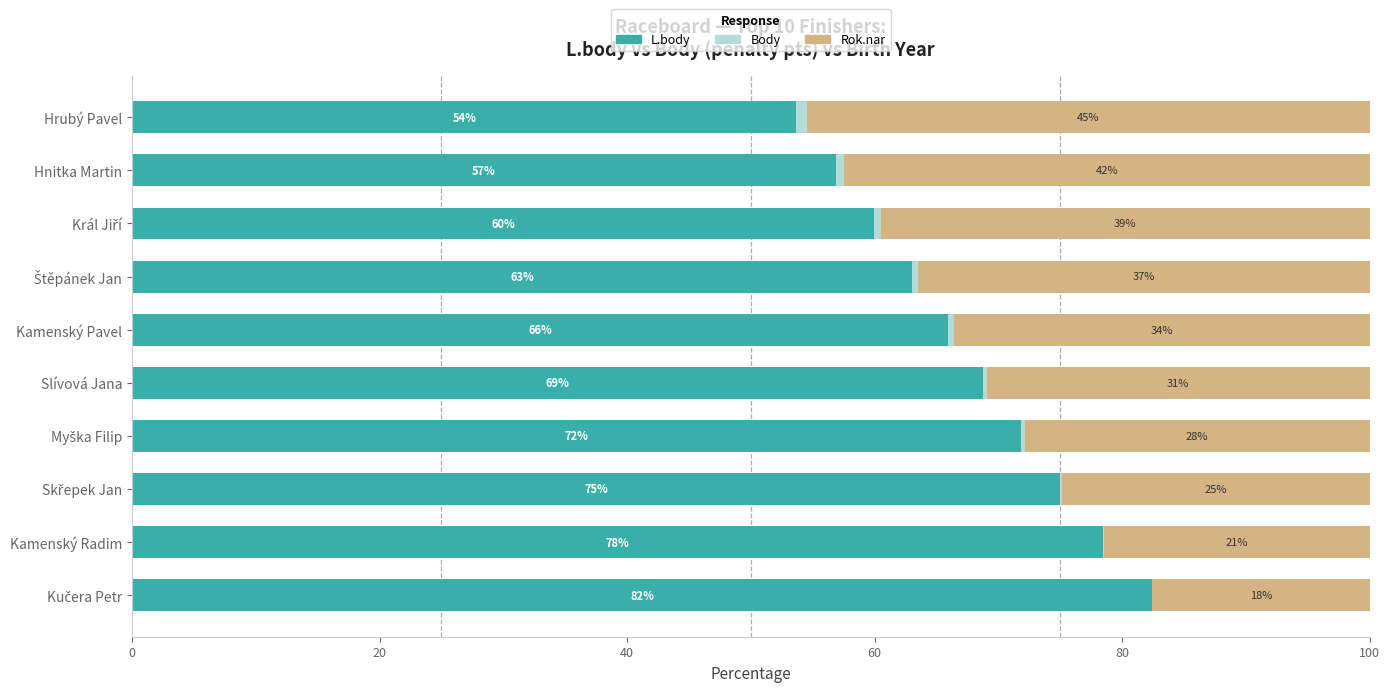

What is the difference between the second highest and second lowest values in the Rok.nar series?

21.0